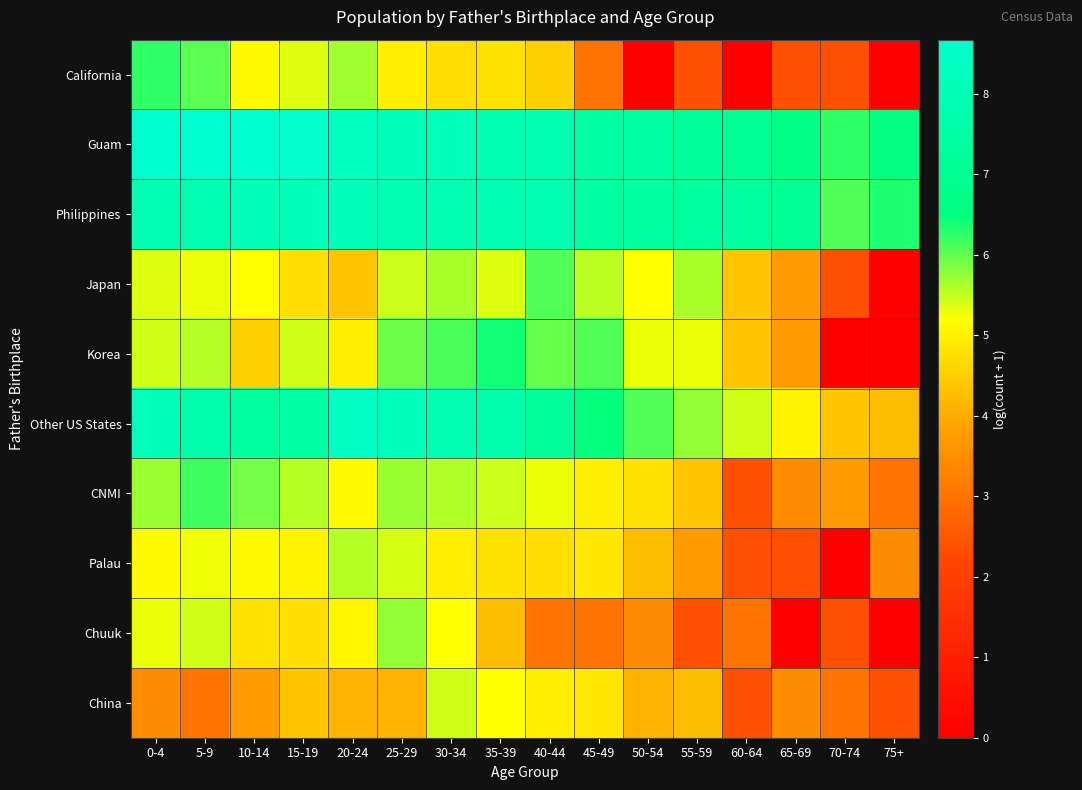

Which series has the widest spread of values?

Korea